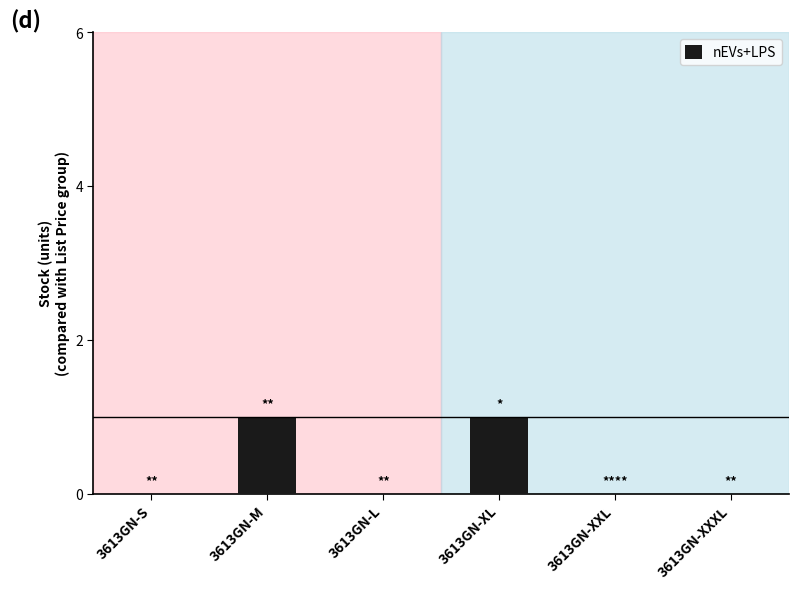

Between 3613GN-S and 3613GN-M, which is larger?

3613GN-M